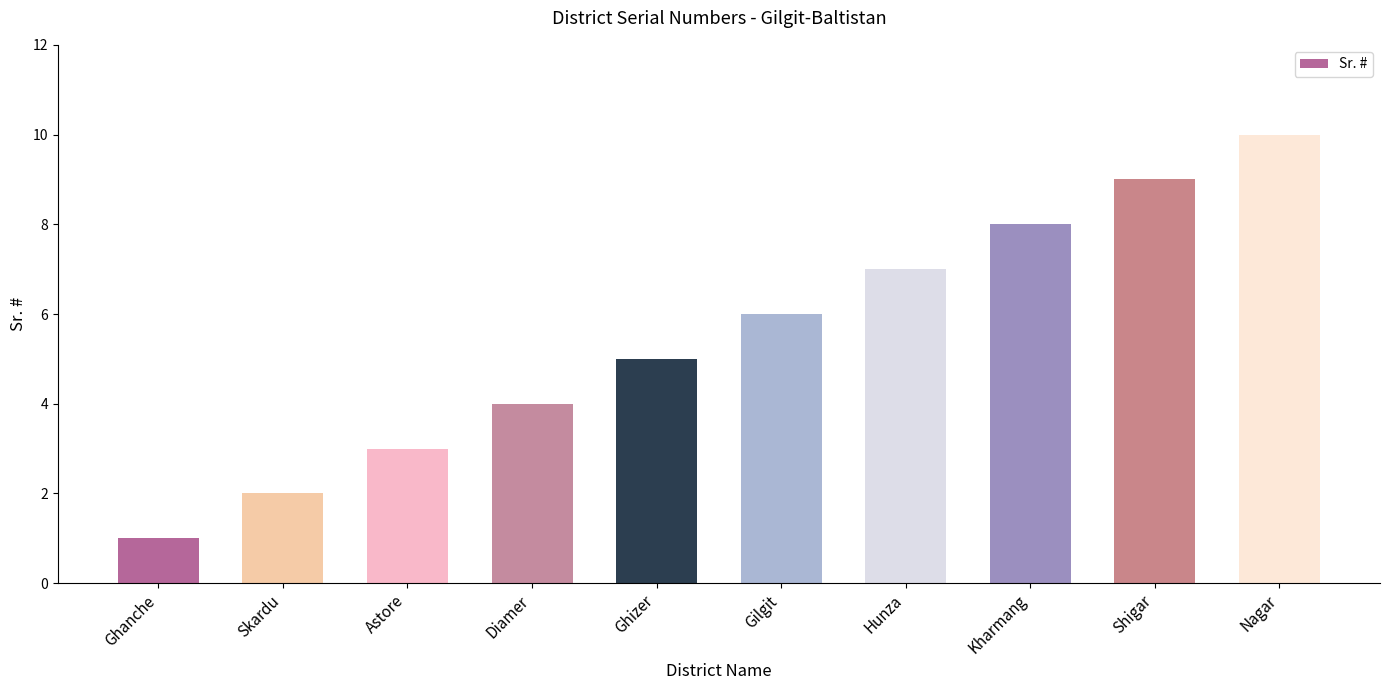

Is it true that the value at Ghanche is 1?

True